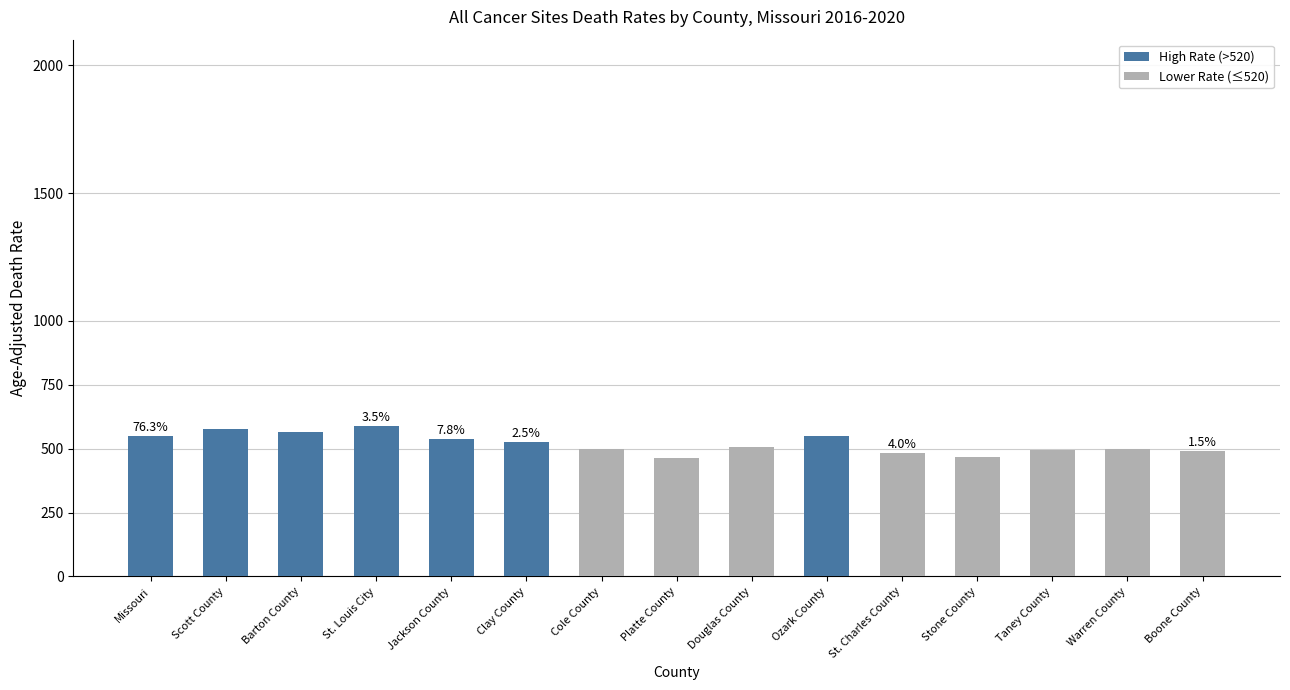

Approximately how many times larger is the value at Jackson County compared to Scott County?

0.9